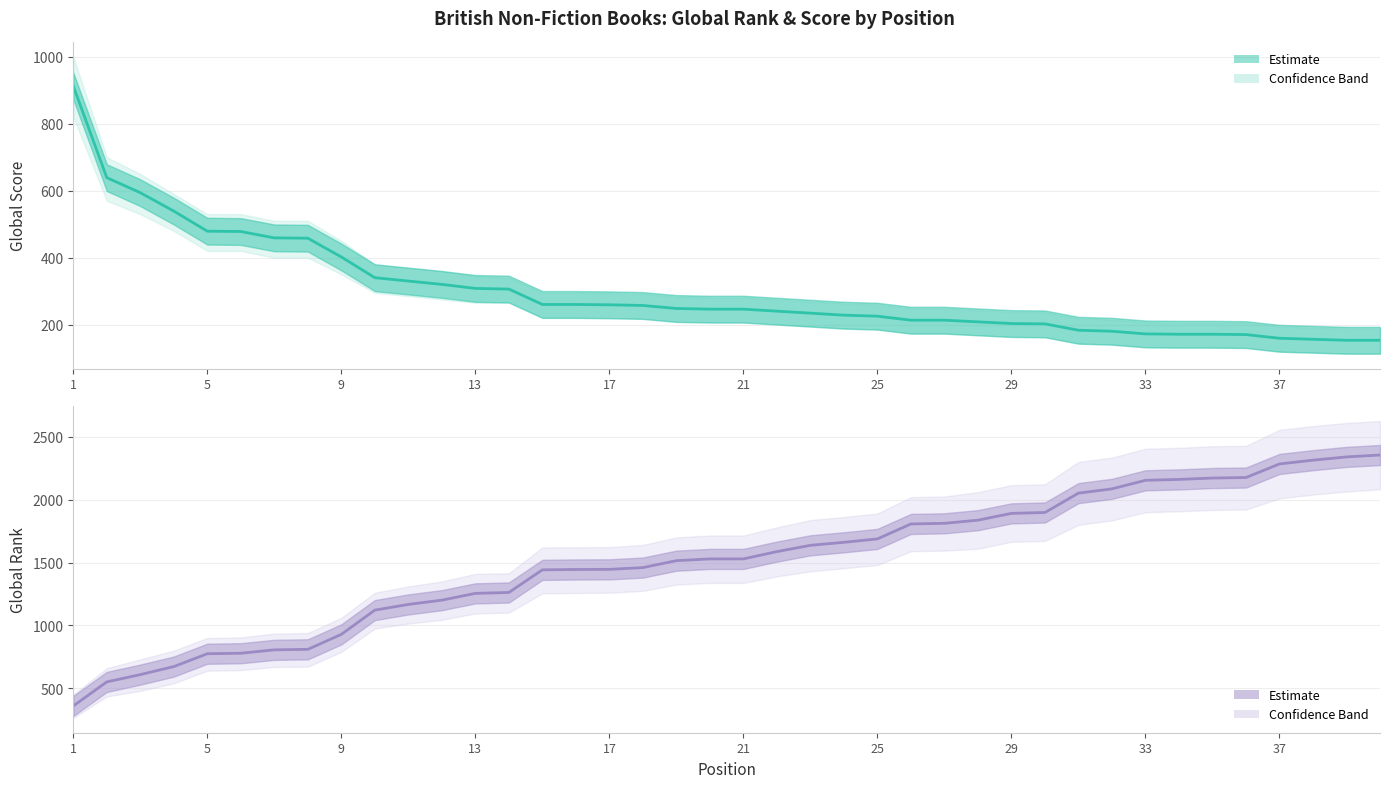

Between 13 and 24, which series saw the biggest shift?

Global Rank